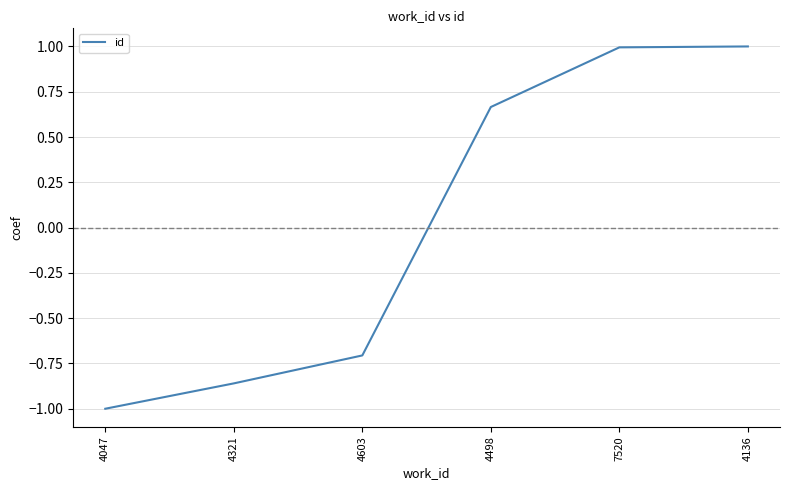

What is the smallest value displayed?

-1.0